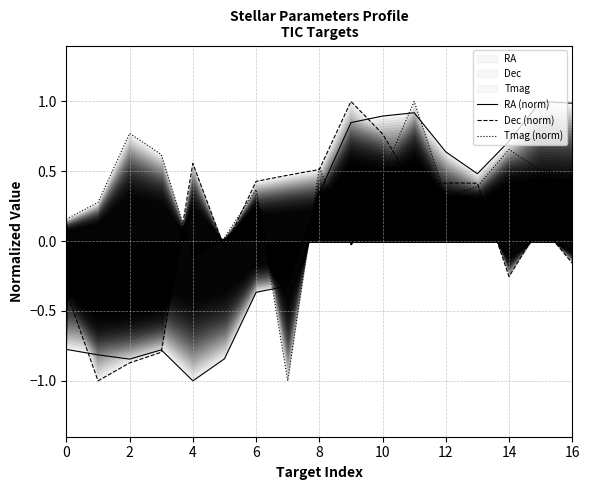

Which category has the lowest value in the RA (norm) series?

4